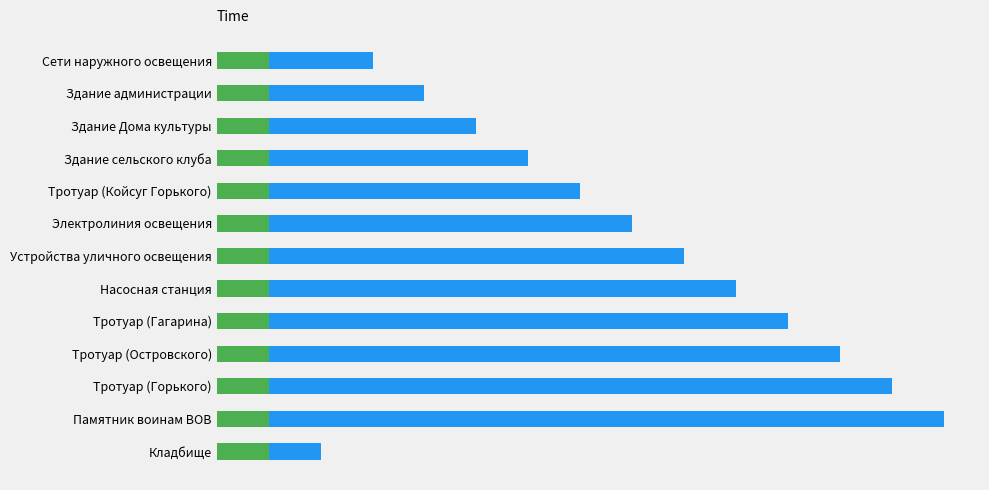

What is the value of the Segment 1 bar at the 10th from the left?

0.5